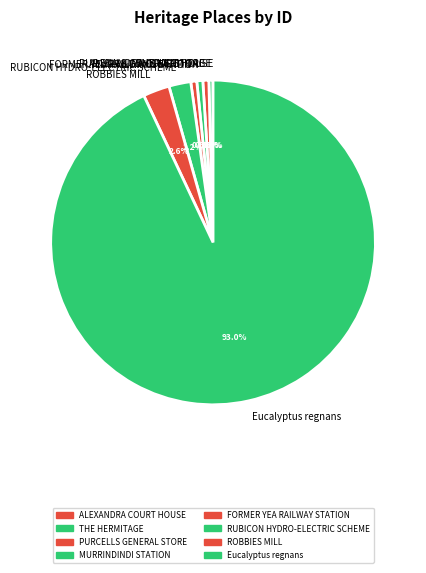

True or false: FORMER YEA RAILWAY STATION accounts for 11% of the total.

False